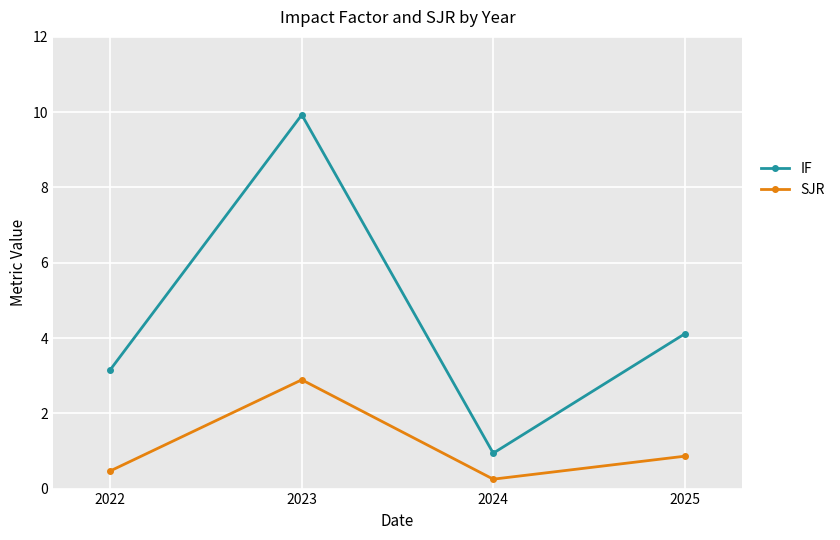

True or false: IF and SJR intersect in this chart.

False